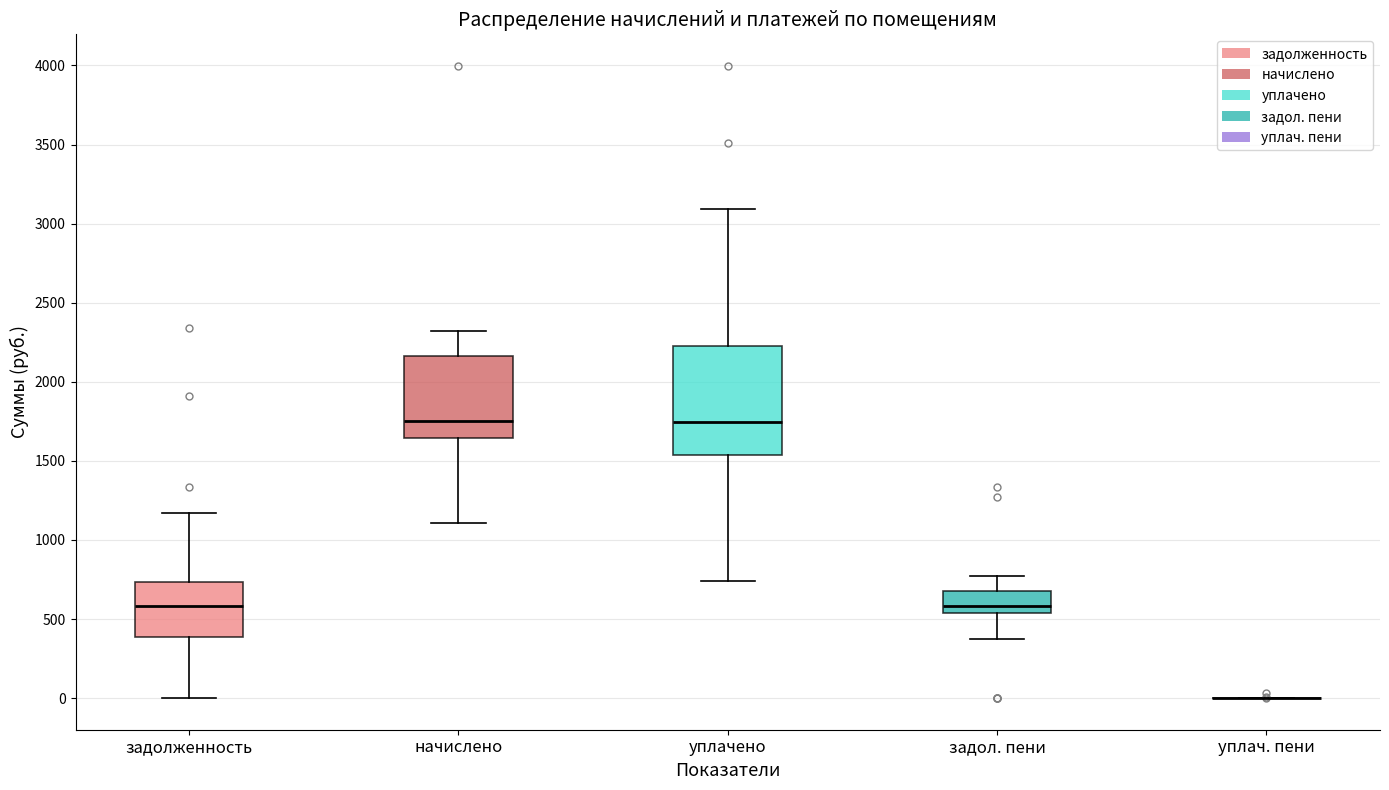

Reading left to right, transcribe this box plot: for each box, give where its median line is, the range the box spans, and where its two whiskers end, as read against the y-axis. The values are not printed on the chart, so give them approximately, as read against the axis.

задолженность: median 600, box 400 to 750, whiskers 0 to 1150
начислено: median 1750, box 1650 to 2150, whiskers 1100 to 2300
уплачено: median 1750, box 1550 to 2200, whiskers 750 to 3100
задол. пени: median 600, box 550 to 700, whiskers 350 to 750
уплач. пени: box collapsed to a line at 0, whiskers 0 to 0